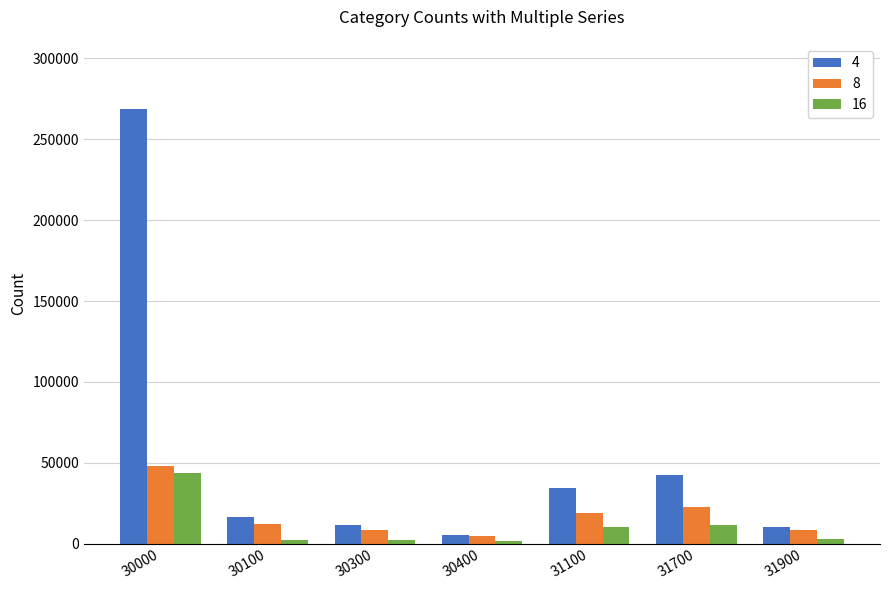

What is the minimum value shown in the chart?

1950